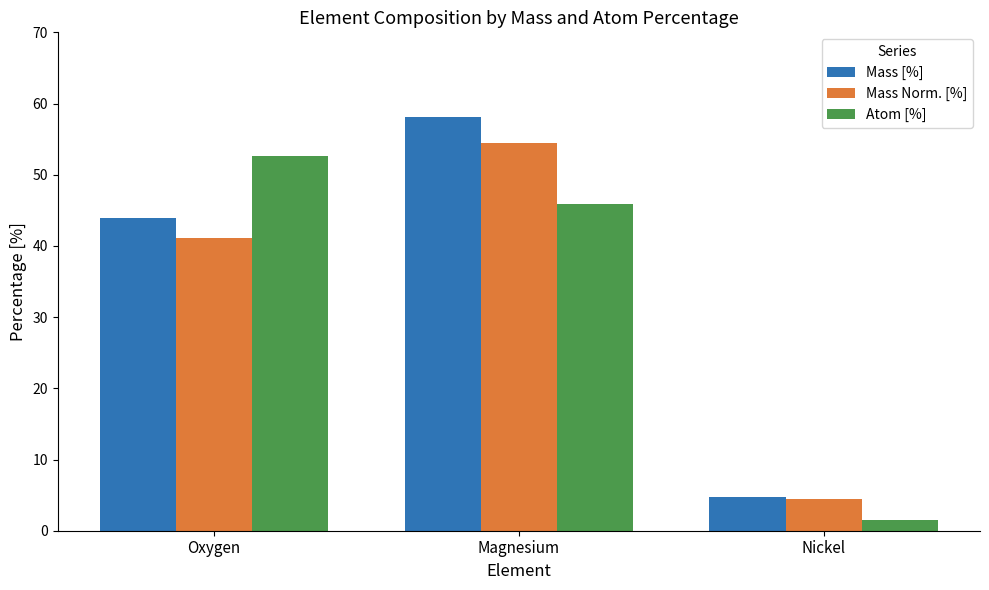

Are the bars grouped side by side (vs. stacked)?

Yes